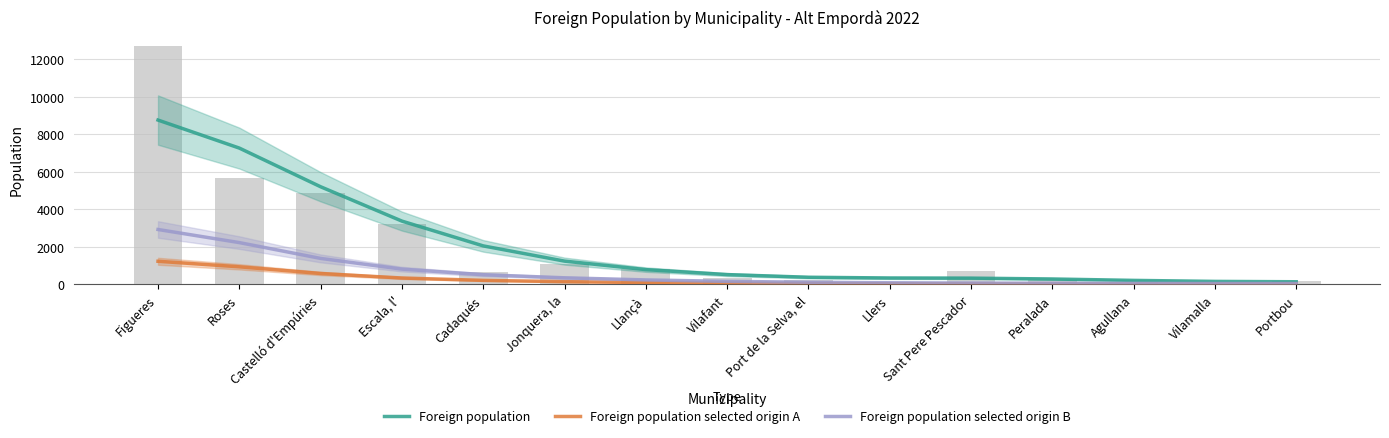

What are all the series names shown in the legend?

Foreign population, Foreign population selected origin A, Foreign population selected origin B